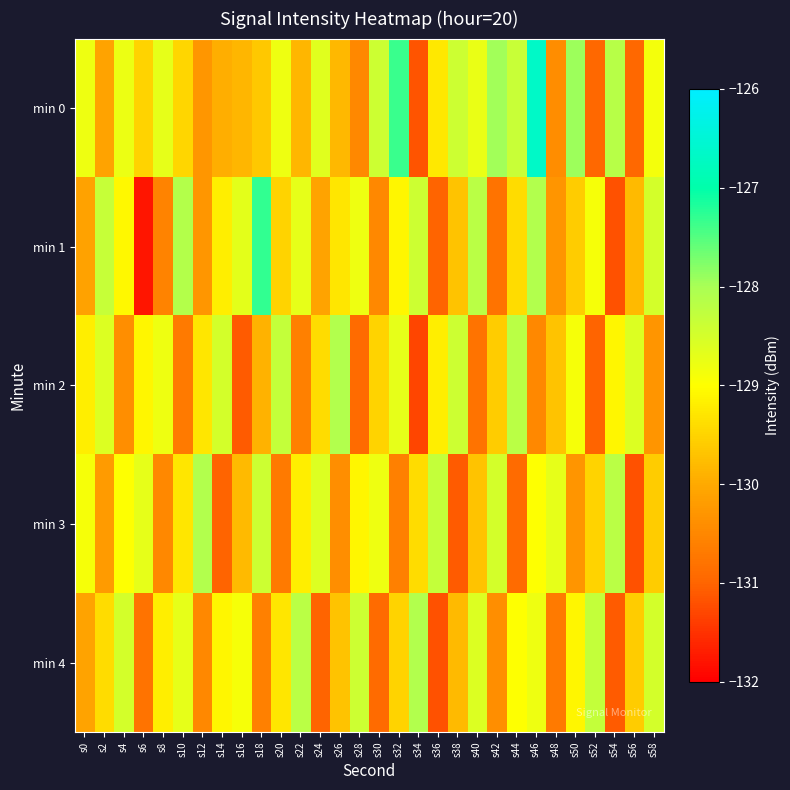

Which label corresponds to the largest value in the chart?

s46